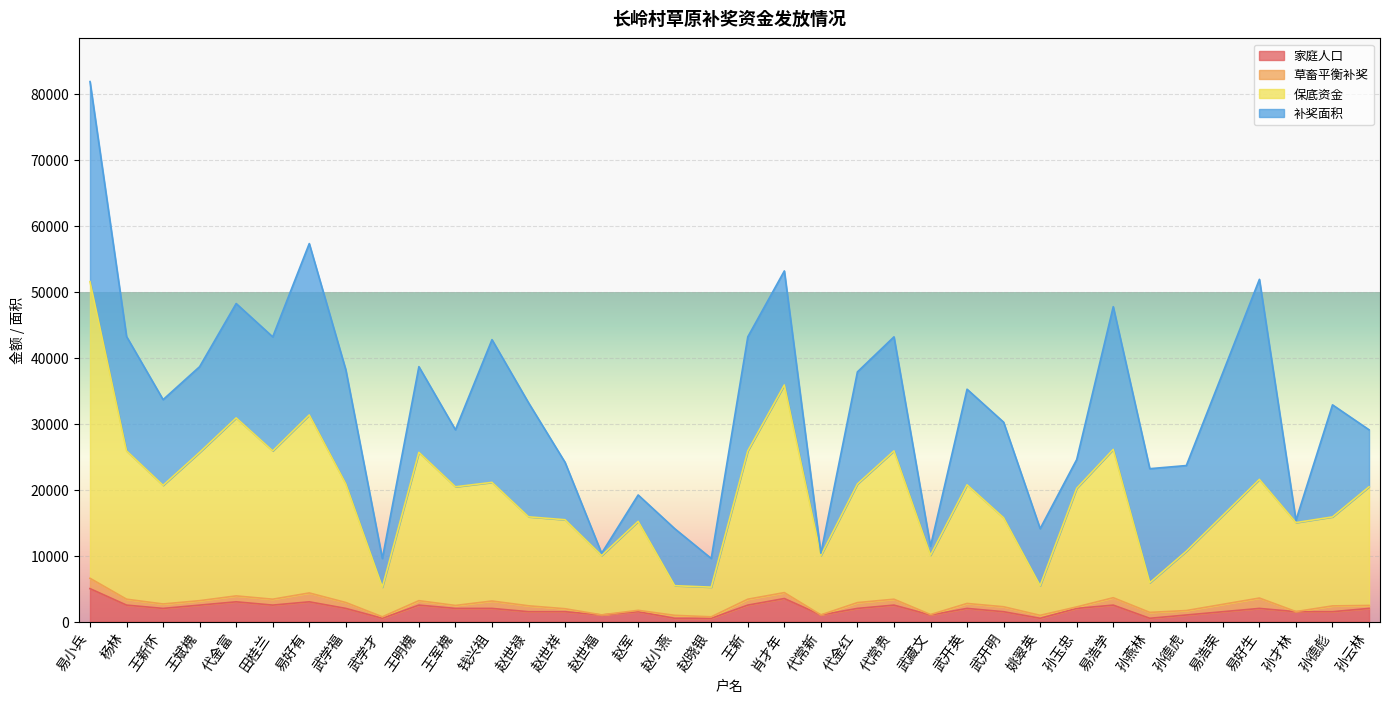

What is the label of the 27th point from the right?

王明槐